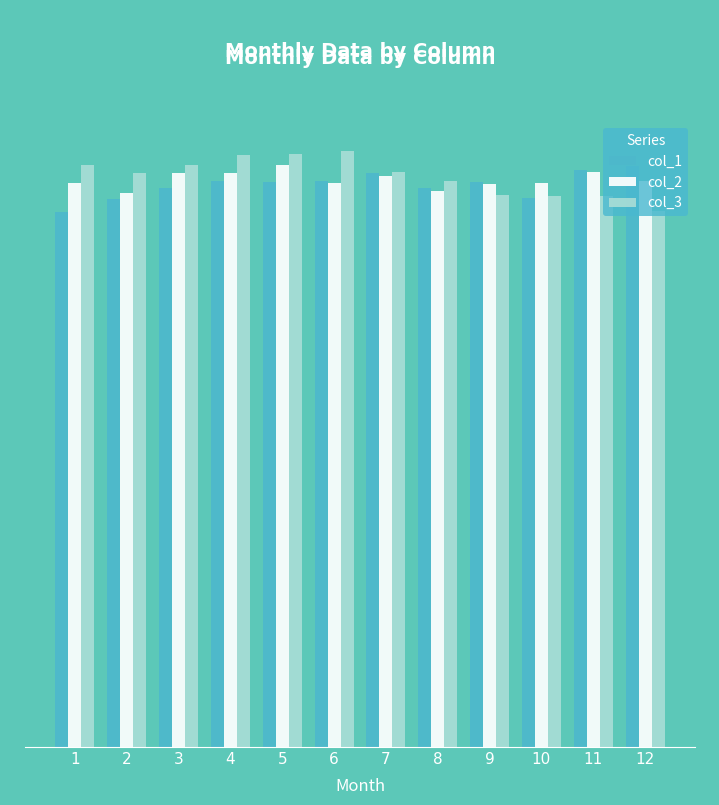

What is the sum of the col_1 values at 7 and 5?

72429